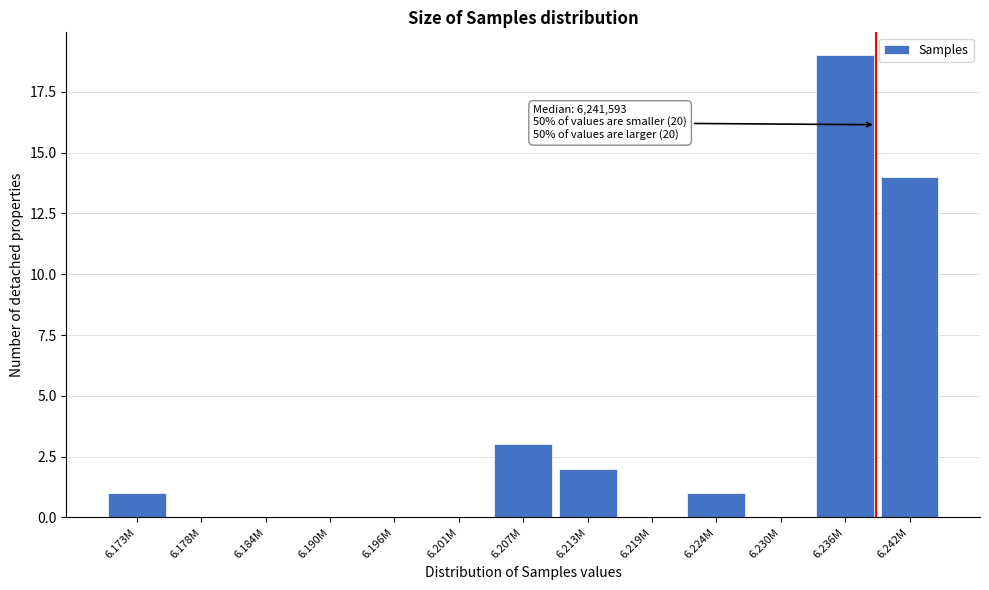

Reading right to left, what are all the values shown in this chart?

6.242M=14	6.236M=19	6.230M=0	6.224M=1	6.219M=0	6.213M=2	6.207M=3	6.201M=0	6.196M=0	6.190M=0	6.184M=0	6.178M=0	6.173M=1